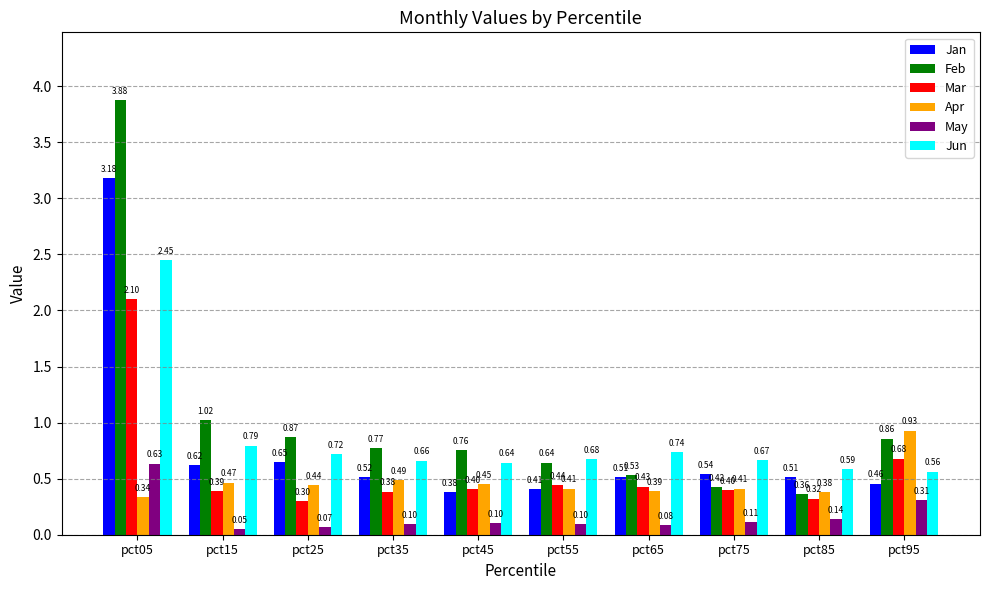

Rank the series at pct85 from highest to lowest value.

Jun, Jan, Apr, Feb, Mar, May